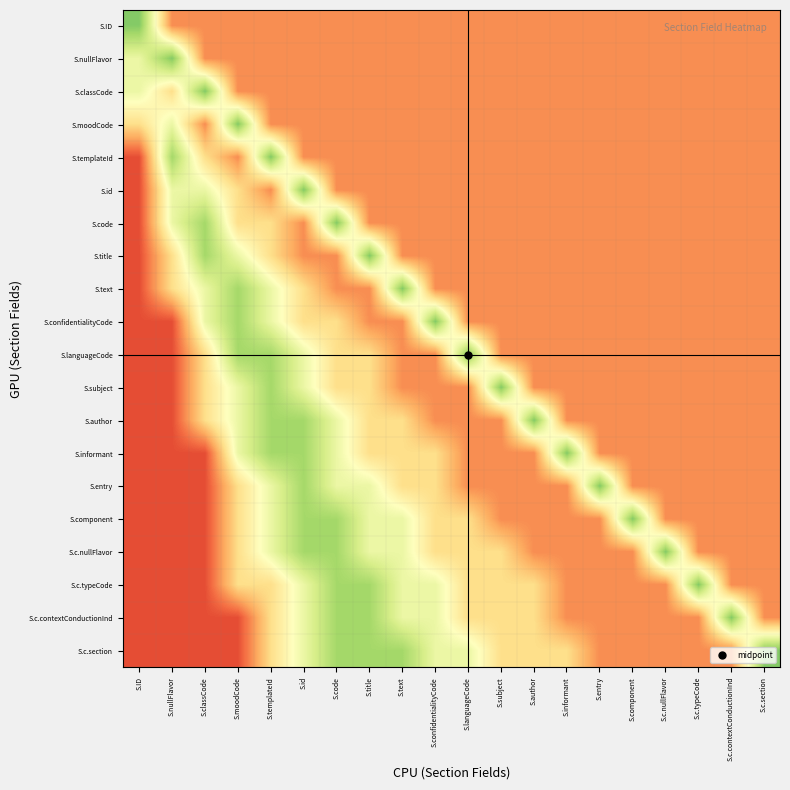

What is the minimum value shown in the chart?

0.1